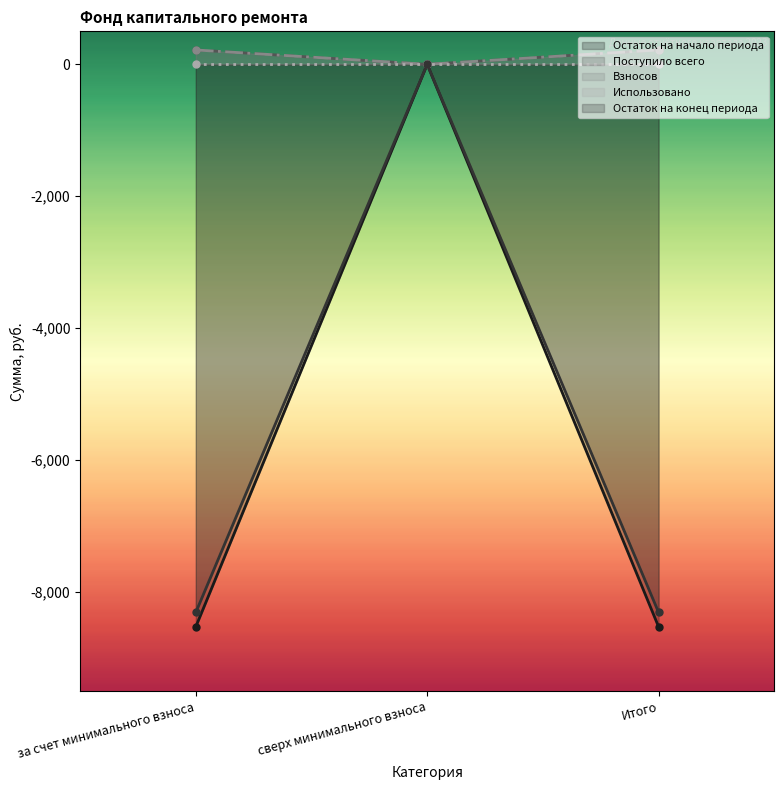

At which label does Поступило всего first exceed 218?

за счет минимального взноса